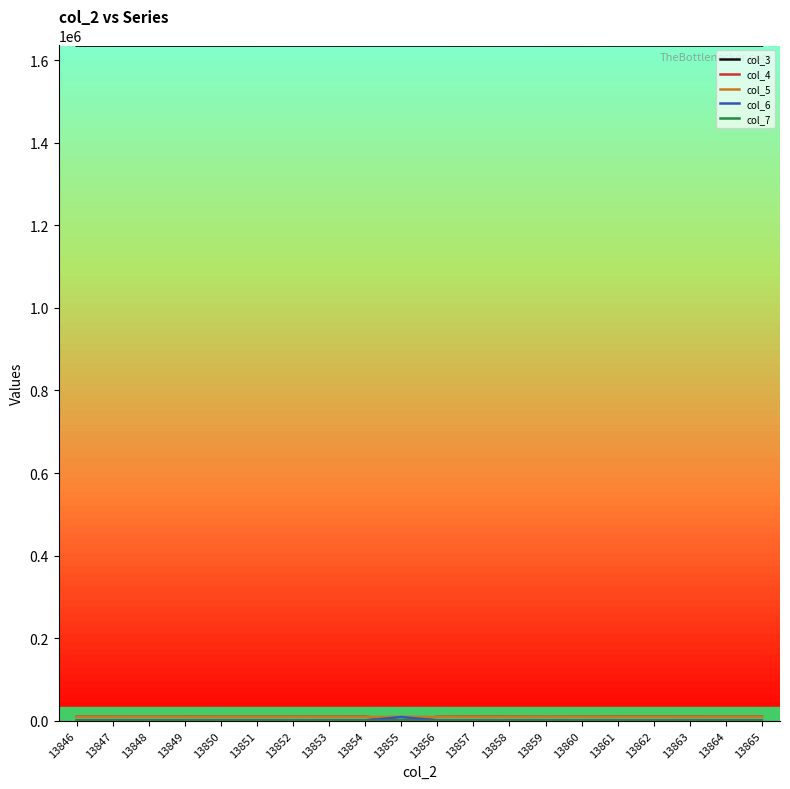

What is the greatest value displayed?

1635258